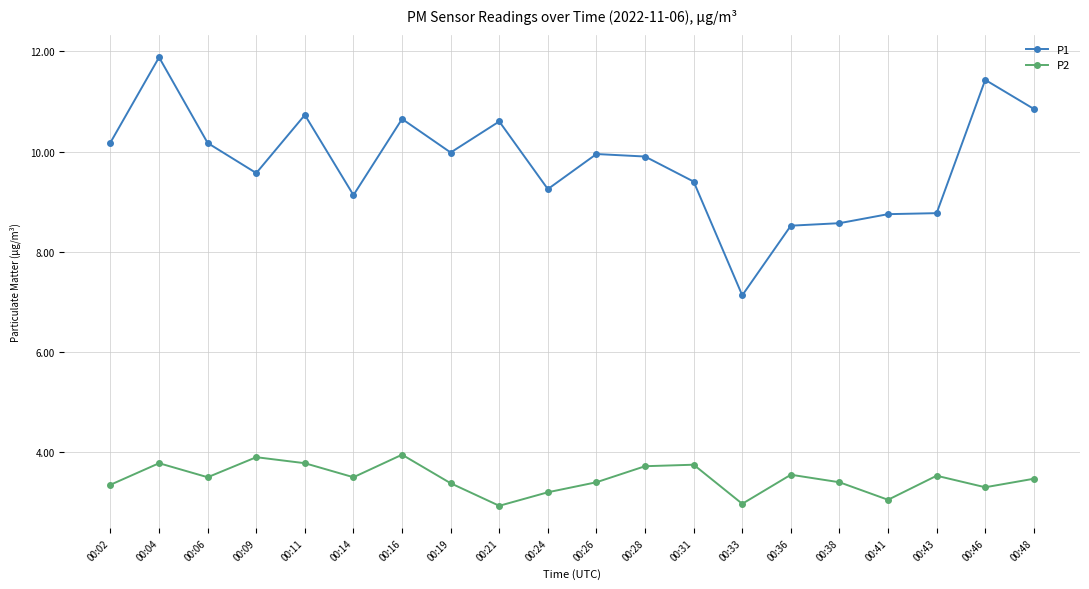

True or false: P1 has more than 0 interior local peaks.

True